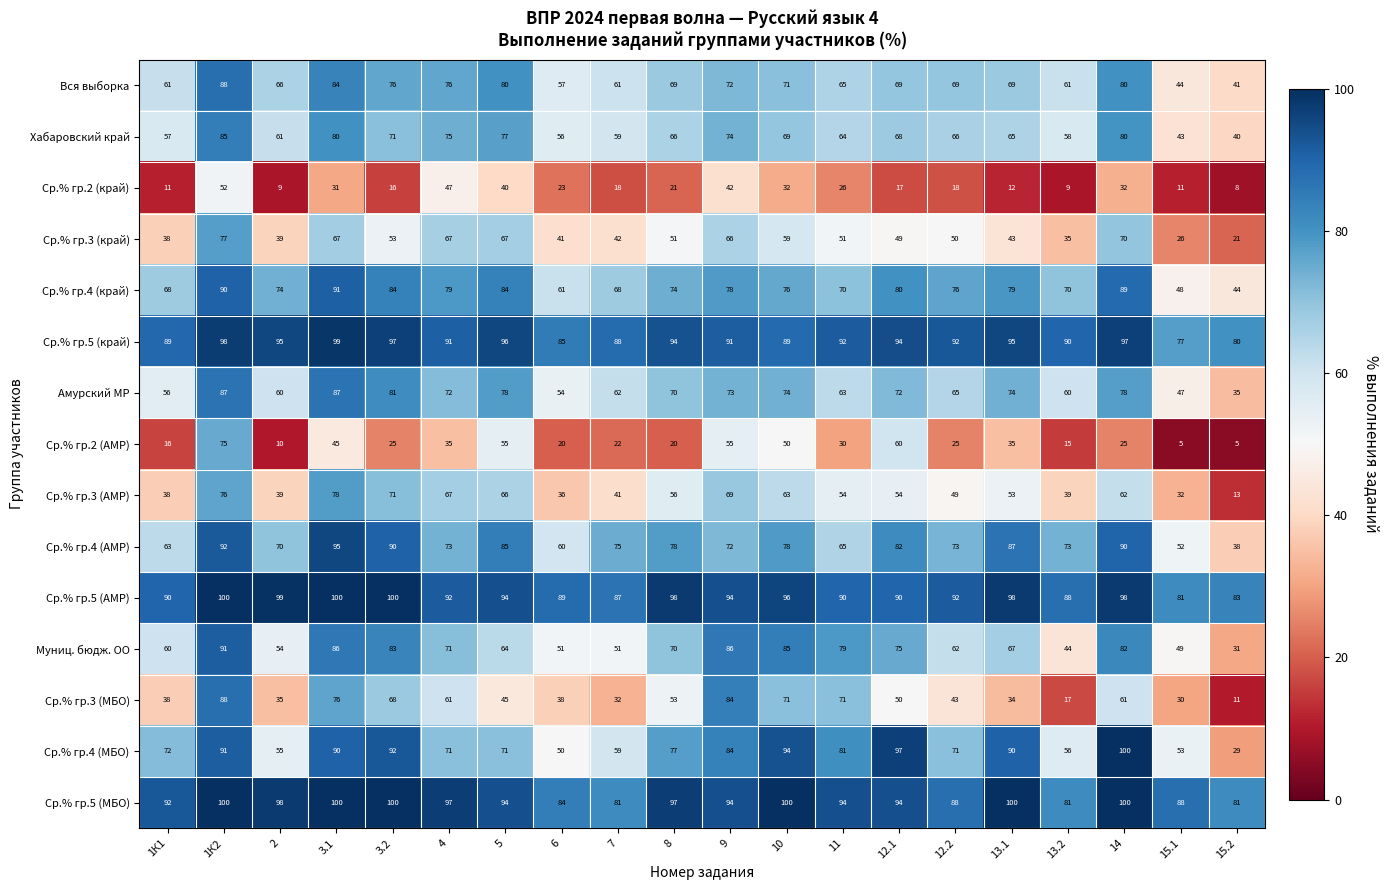

What is the greatest value displayed?

100